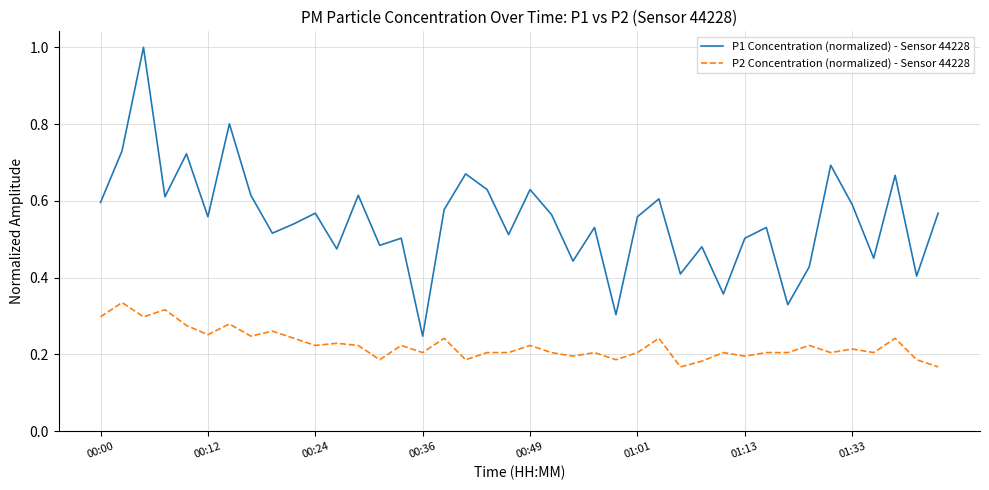

Rank the series by their maximum value, from highest to lowest.

P1 Concentration (normalized) - Sensor 44228, P2 Concentration (normalized) - Sensor 44228